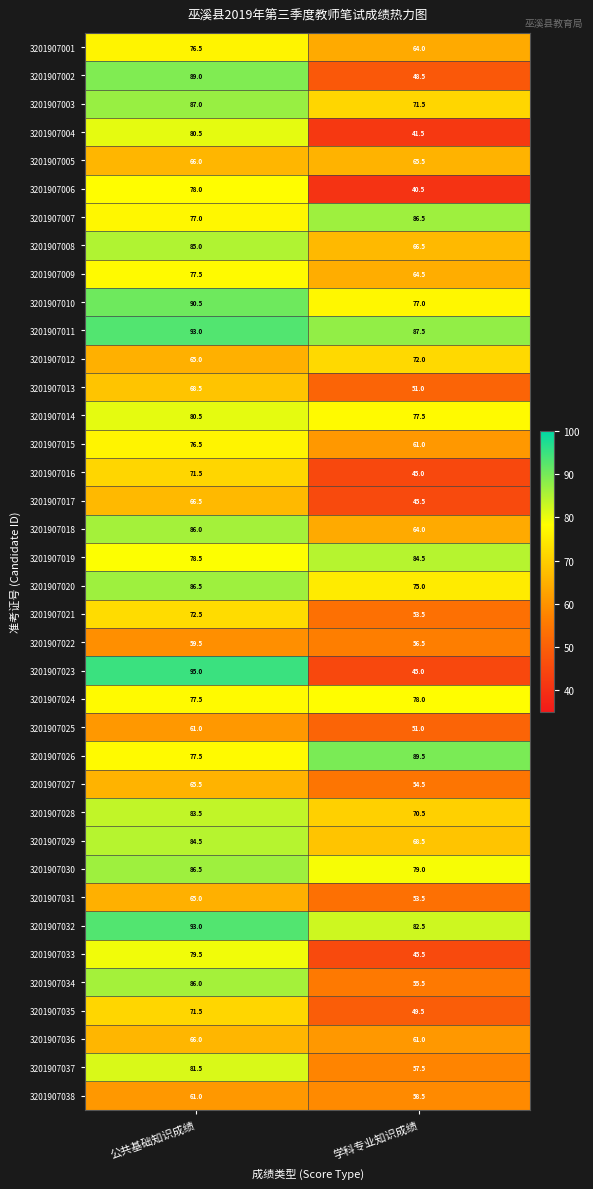

At which category is the sum across all series the highest?

公共基础知识成绩